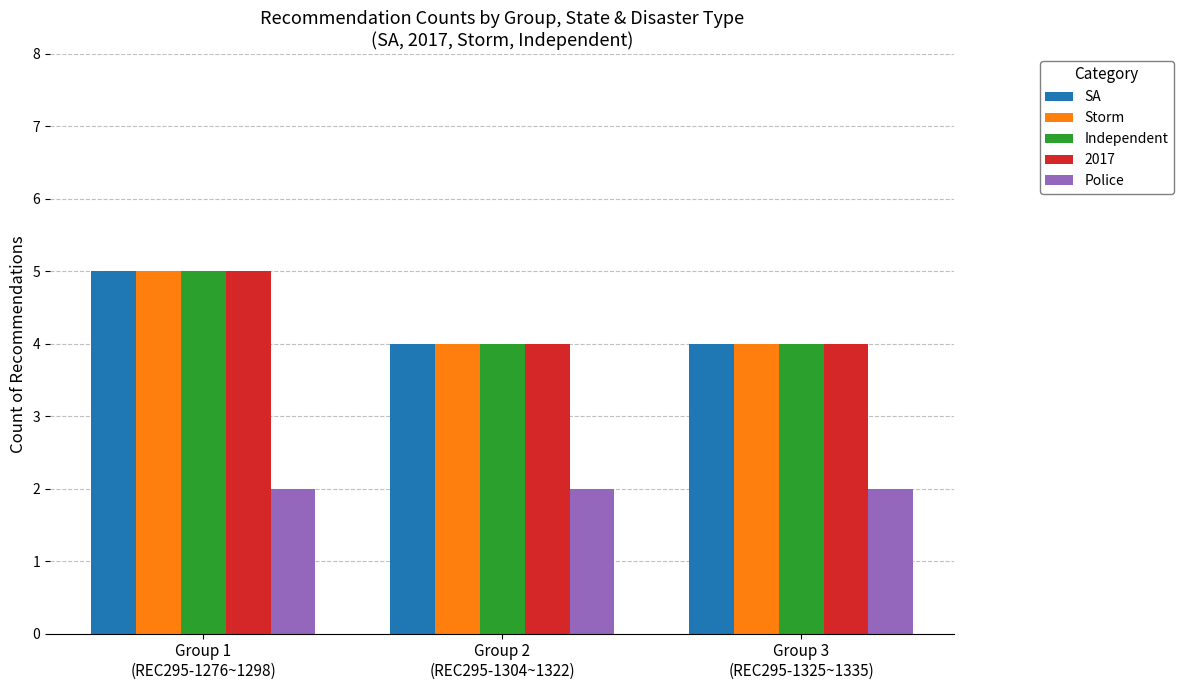

Reading left to right, list all the values displayed in this chart.

SA: 5	4	4
Storm: 5	4	4
Independent: 5	4	4
2017: 5	4	4
Police: 2	2	2